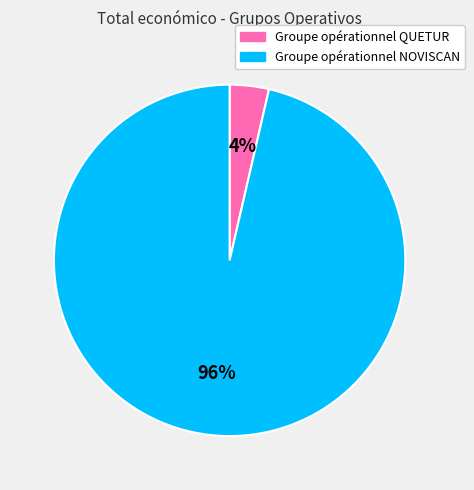

To the nearest percent, what percentage of the pie is Groupe opérationnel QUETUR?

4%